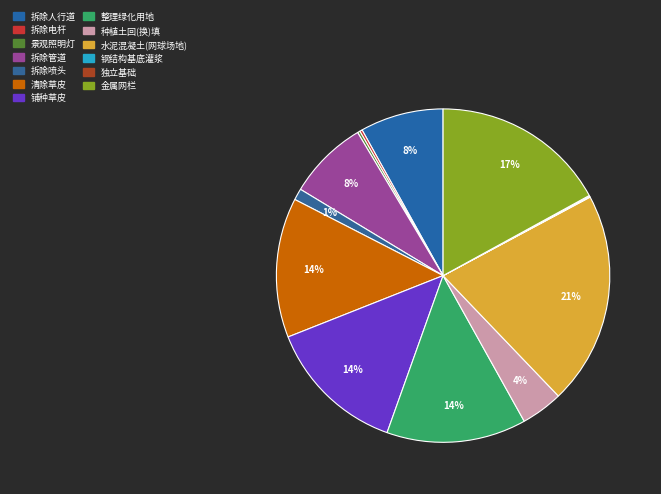

Does any single category account for the majority?

No